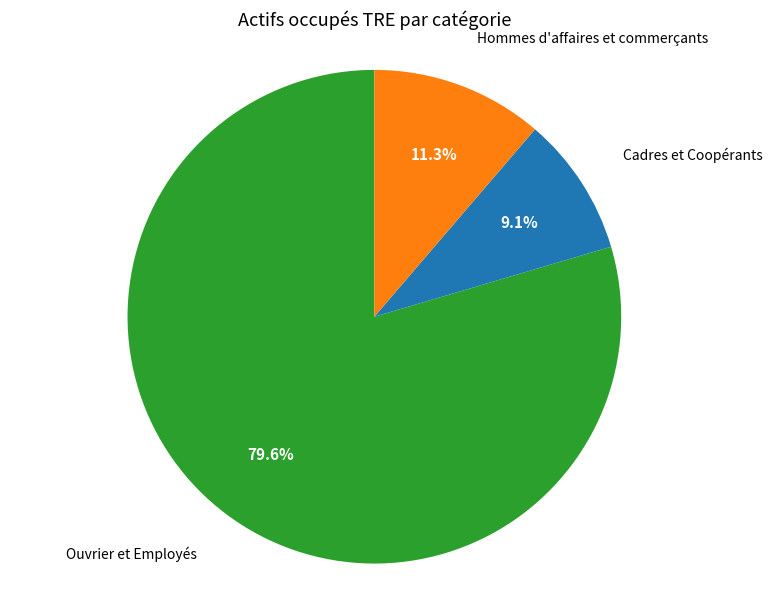

Is there a majority slice in this chart?

Yes